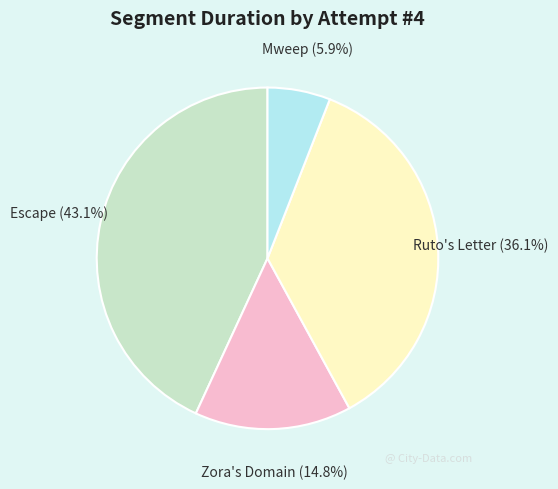

What is the total percentage of Escape and Mweep?

49.0%